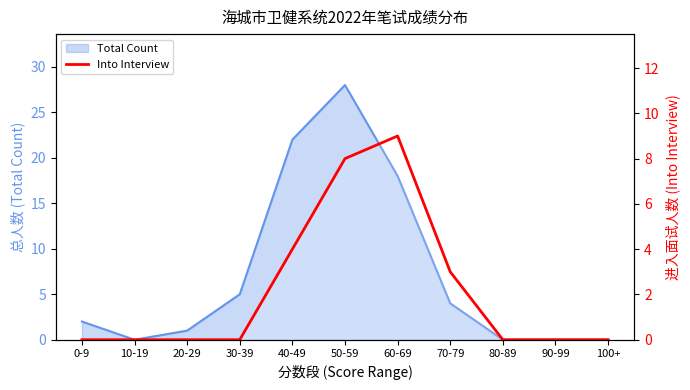

Reading left to right, extract all data points from this chart.

0	0	0	0	4	8	9	3	0	0	0